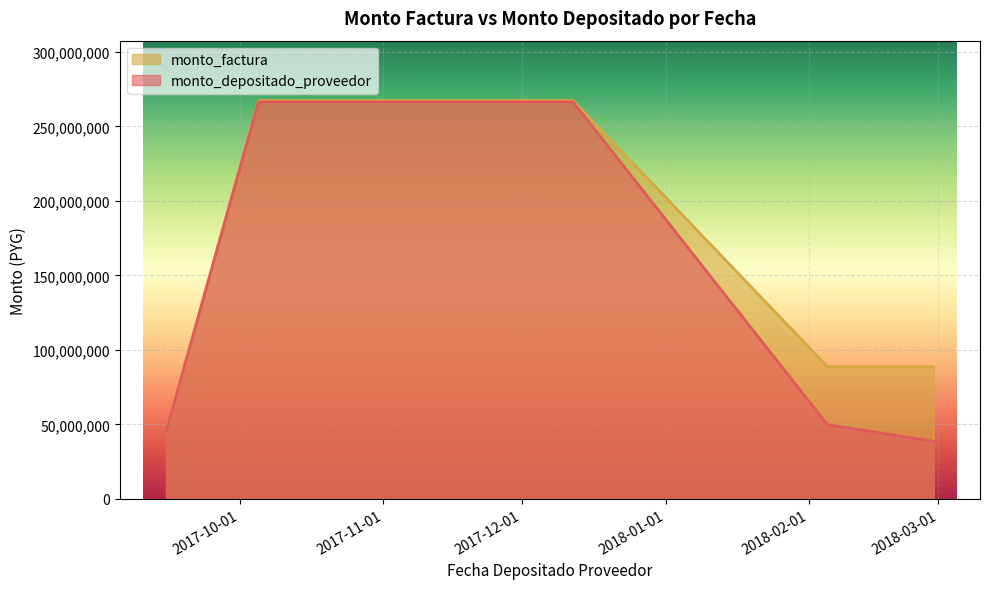

At which category is the sum across all series the highest?

2017-12-12